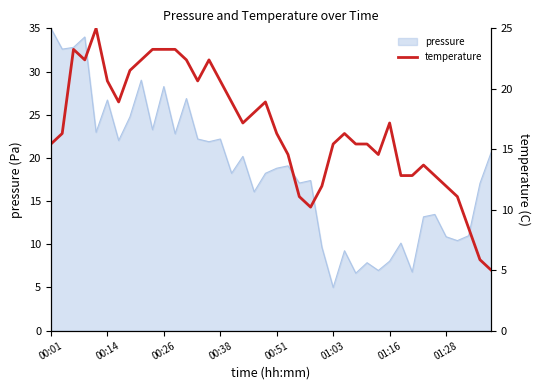

The chart shows a value of 9.6 at 13. True or false?

False